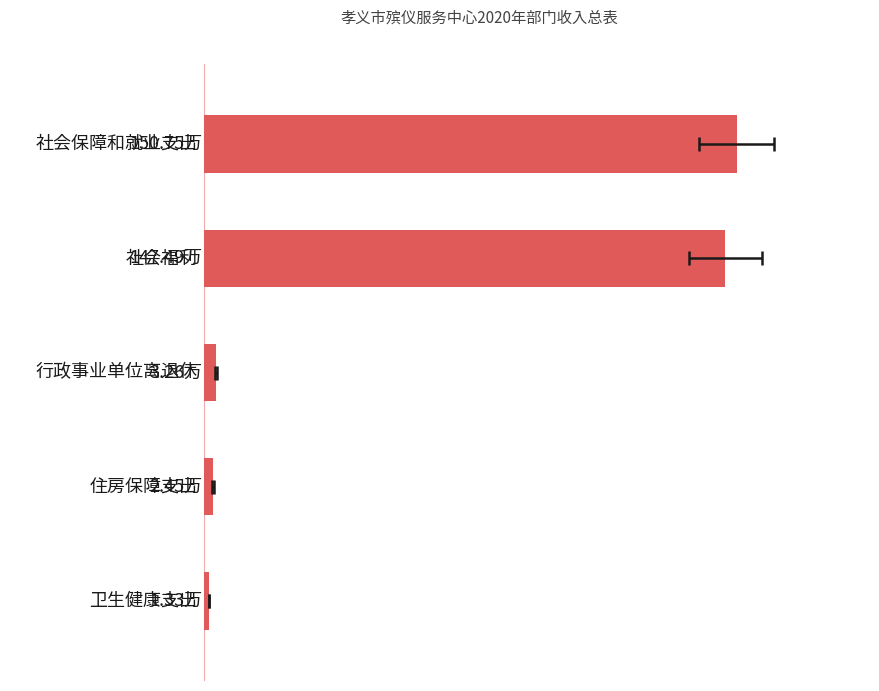

What is the sum of all values?

305.3